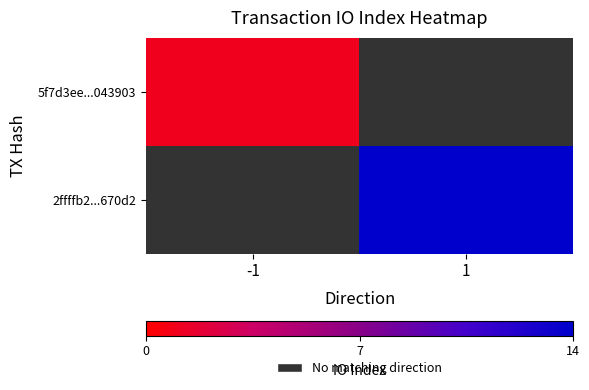

Which series has the widest spread of values?

5f7d3ee...043903